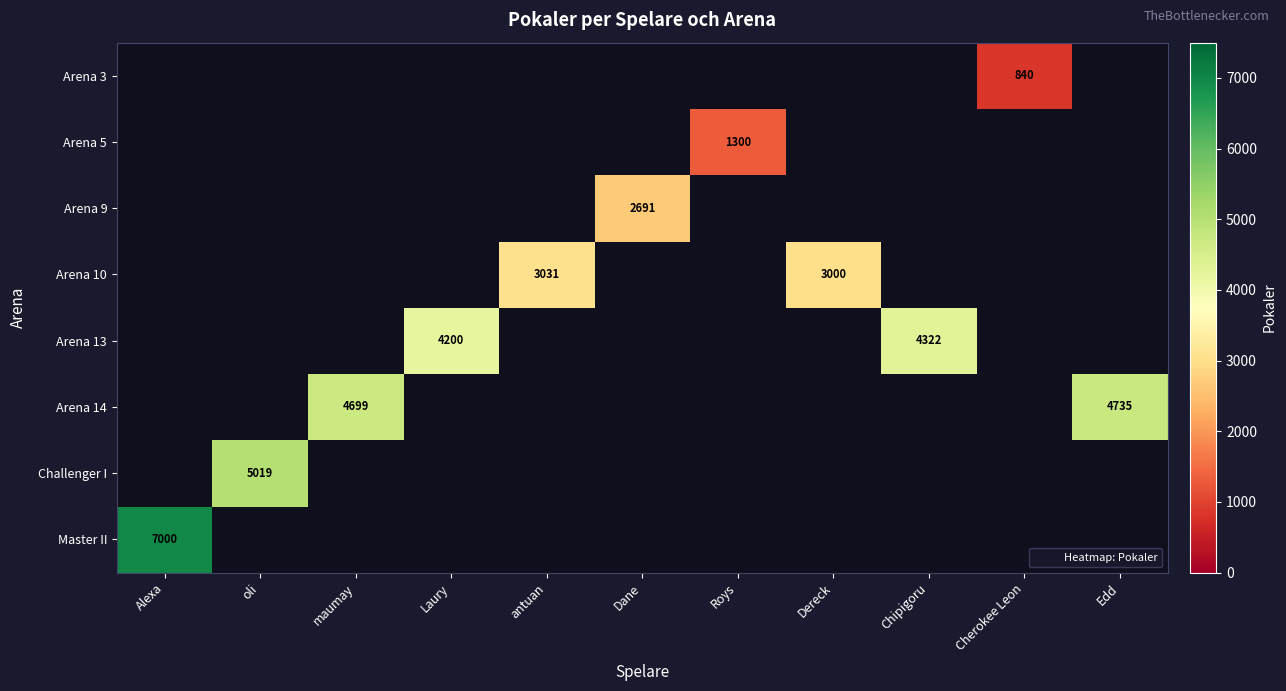

Count the number of categories in the chart.

11